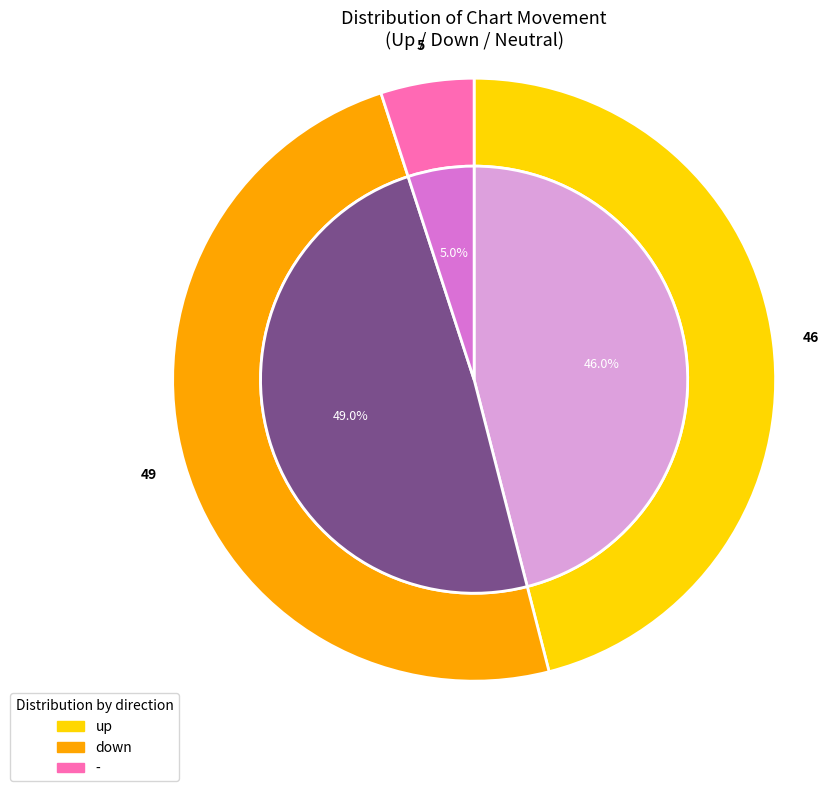

Count the number of slices in the pie.

3